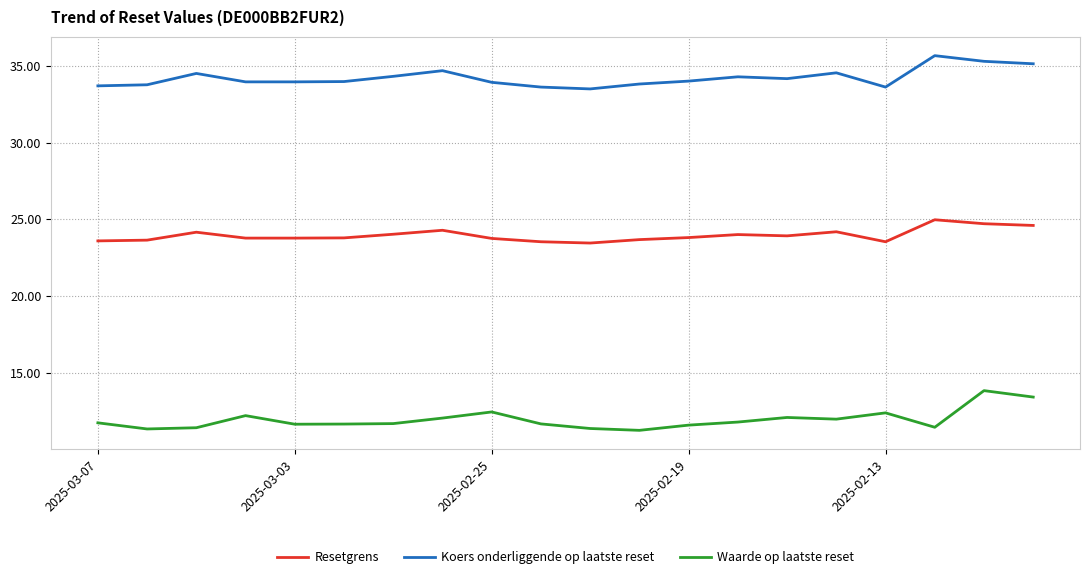

List the series in order of their overall mean, highest first.

Koers onderliggende op laatste reset, Resetgrens, Waarde op laatste reset